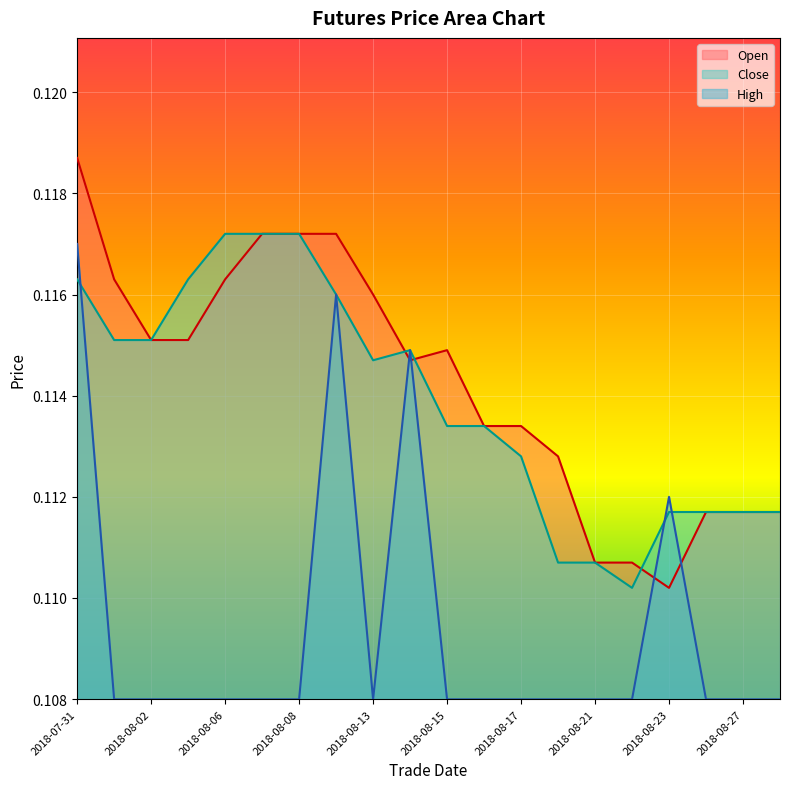

What is the sum of the Open values at 2018-08-07 and 2018-08-08?

0.2